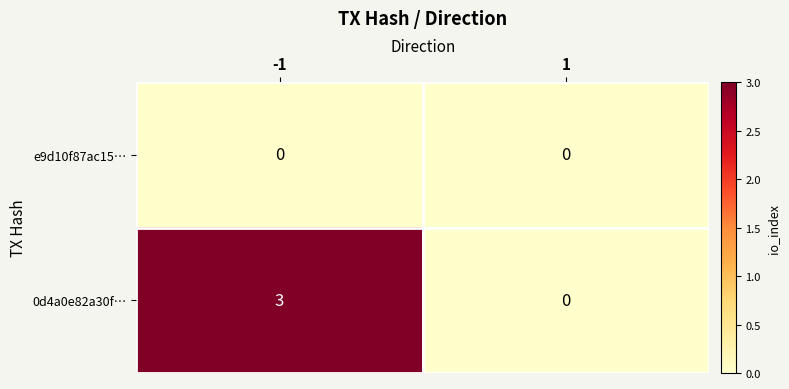

The value of e9d10f87ac15… at 1 is 0. True or false?

True